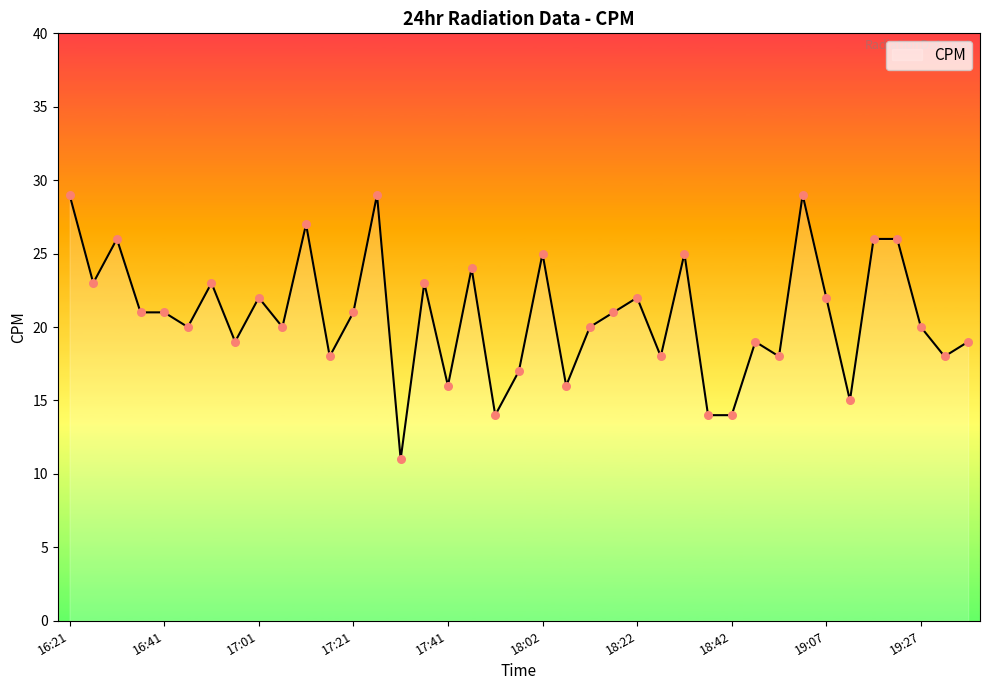

What is the maximum value shown in the chart?

29